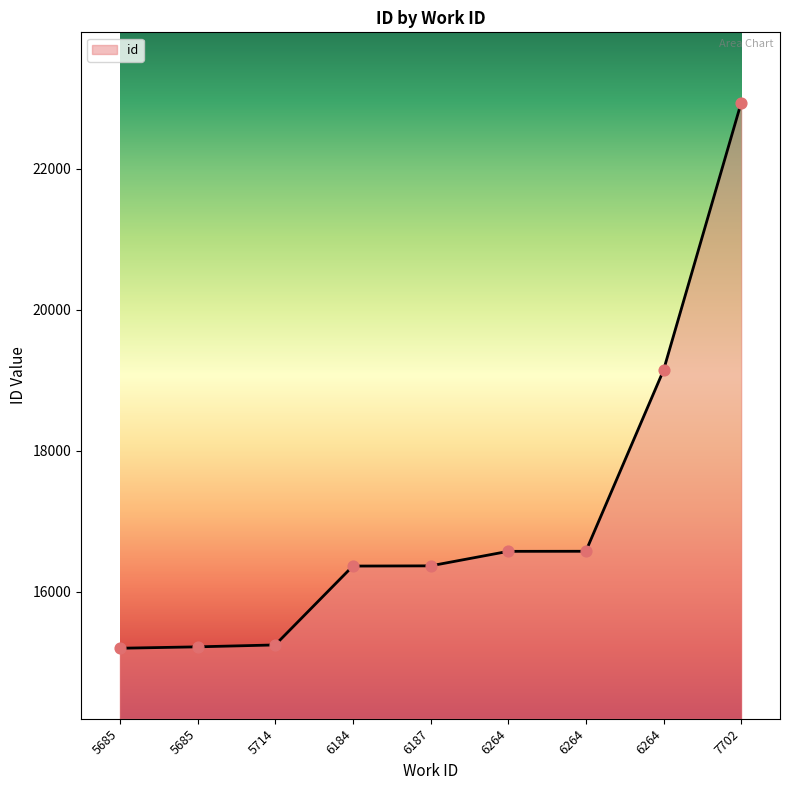

What is the change in value from 6187 to 6264?

+206